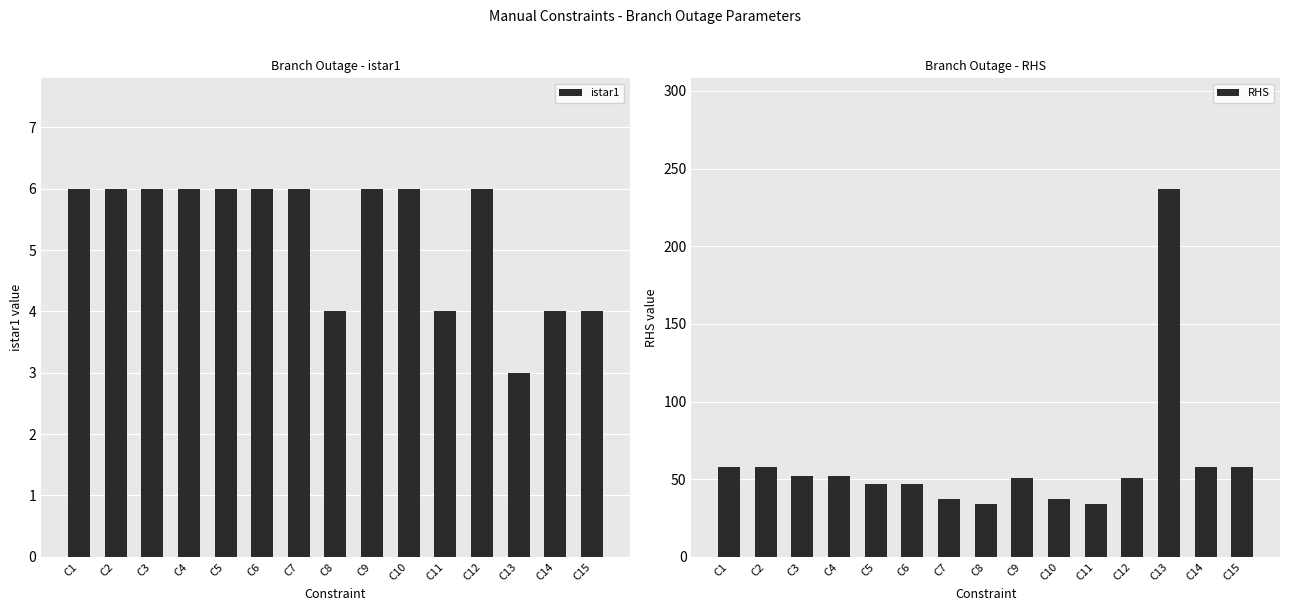

Is it true that RHS equals 89 at C1?

False